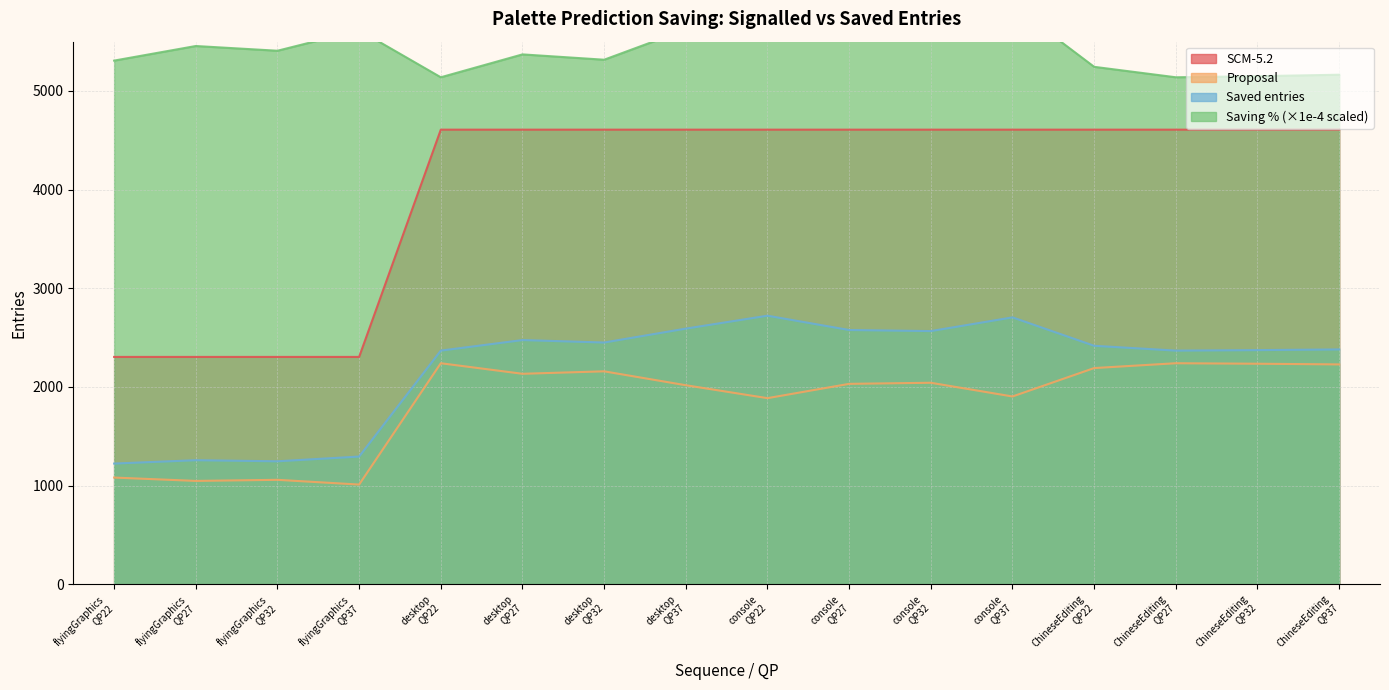

True or false: SCM-5.2 and Proposal cross at least once.

False